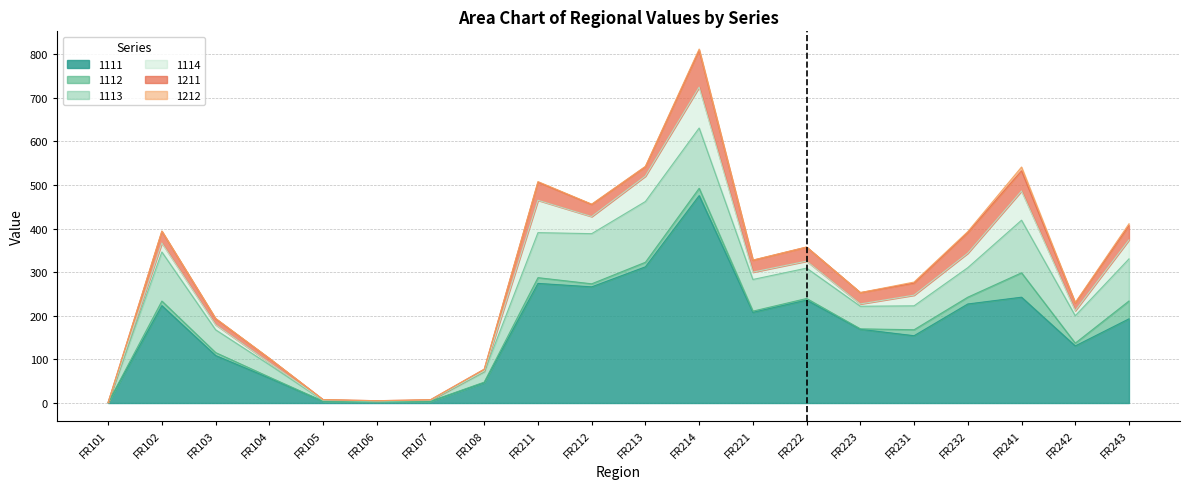

List the labels in order of 1114 value, largest first.

FR214, FR211, FR241, FR213, FR243, FR212, FR232, FR231, FR102, FR221, FR222, FR242, FR103, FR223, FR104, FR108, FR105, FR107, FR106, FR101